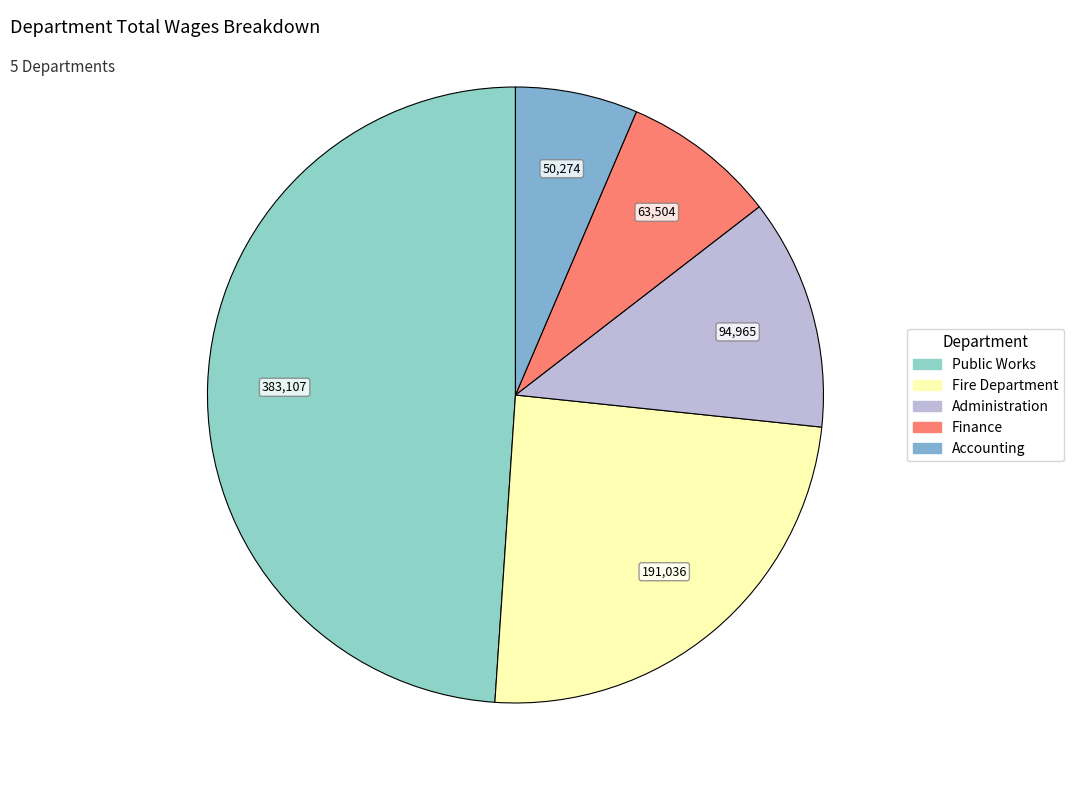

Does Public Works account for over 50% of the chart?

No